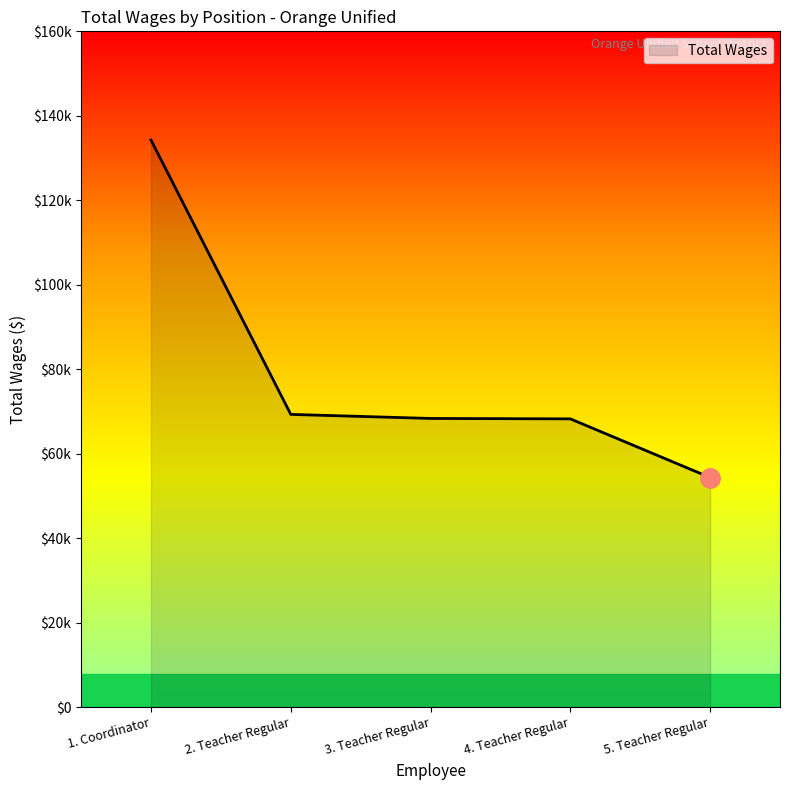

At which label does the data first exceed 68377?

1. Coordinator